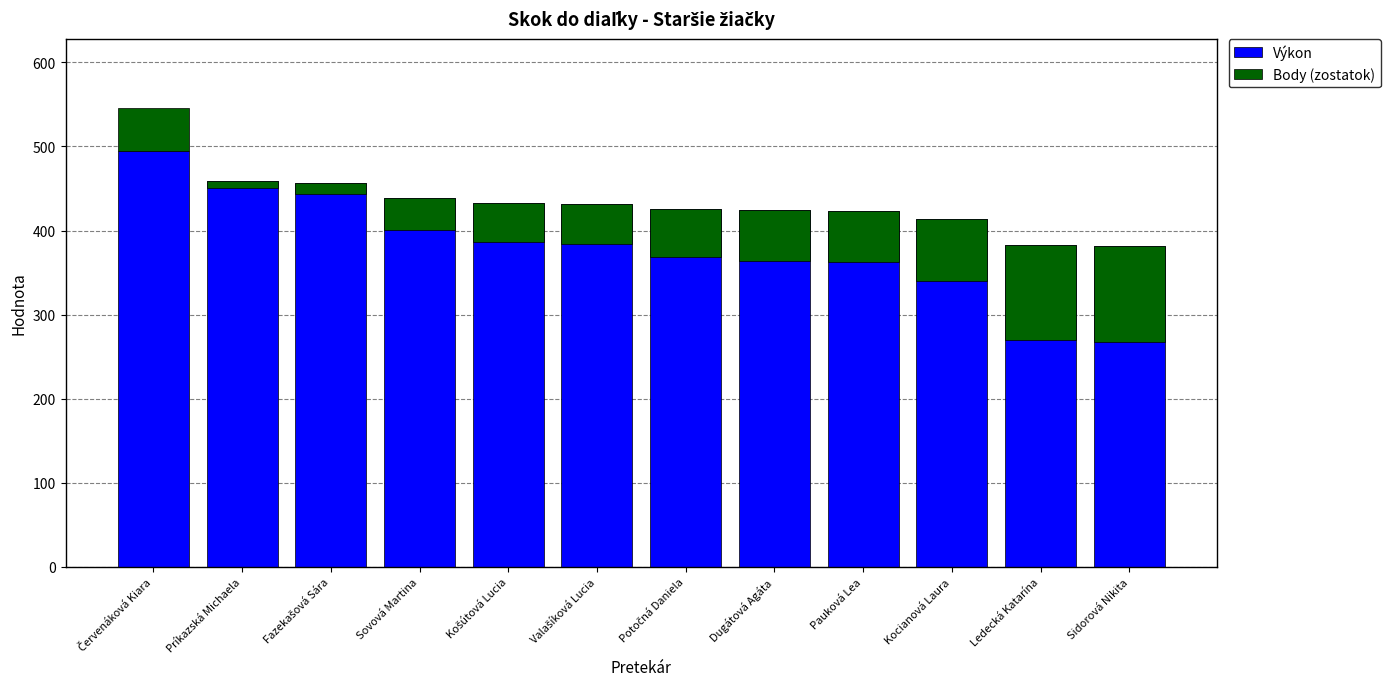

At which label does Výkon reach its peak?

Červenáková Kiara